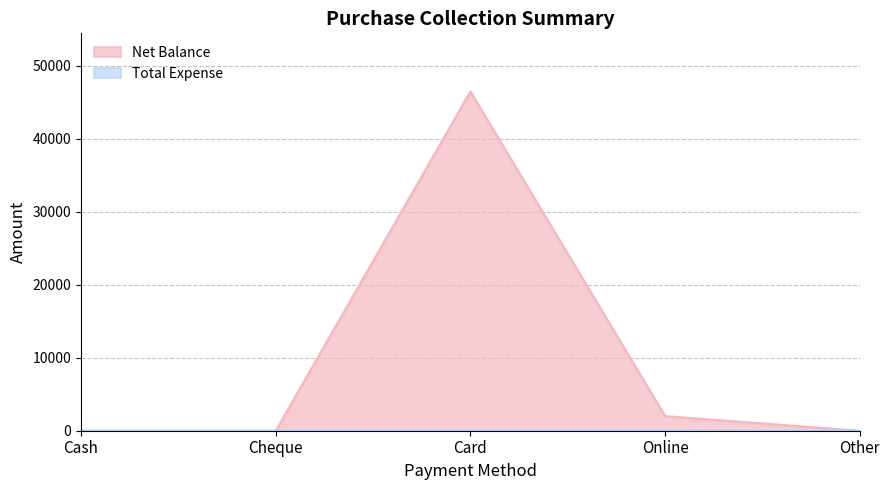

List the labels in order of value, smallest first.

Cash, Cheque, Other, Online, Card